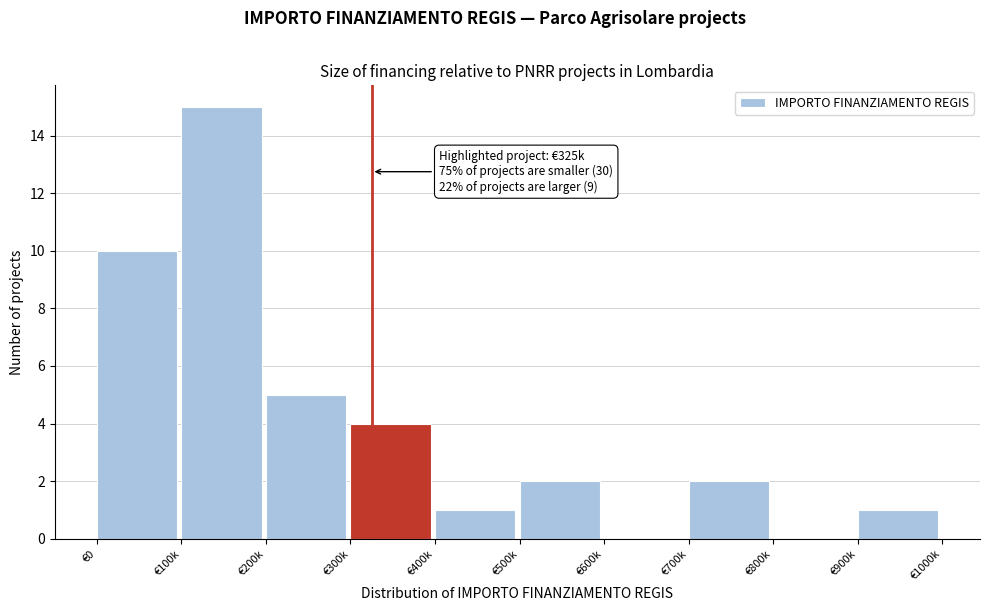

Reading left to right, list all the values displayed in this chart.

€0=10	€100k=15	€200k=5	€300k=4	€400k=1	€500k=2	€600k=0	€700k=2	€800k=0	€900k=1